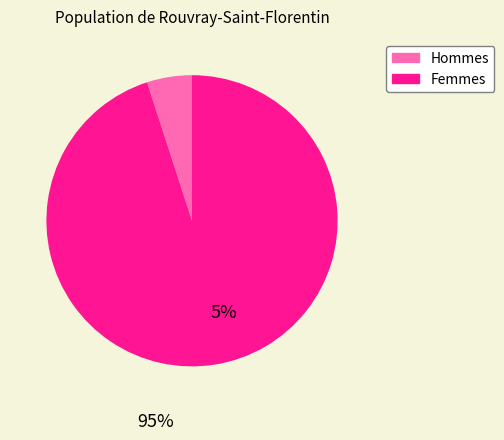

Count the number of slices in the pie.

2